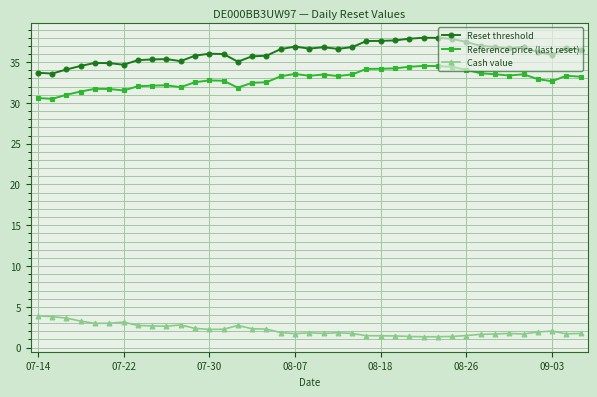

At how many categories does at least one series exceed 15?

39